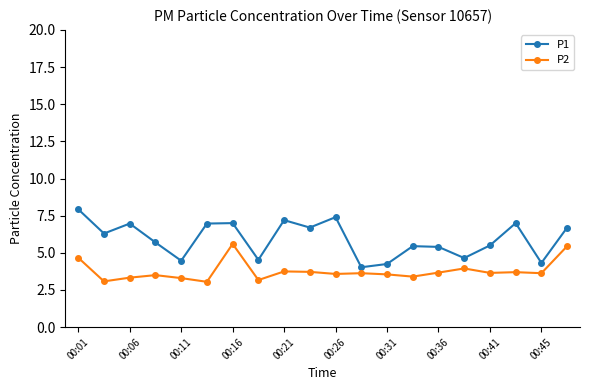

What is the difference between the maximum and minimum values in the P1 series?

3.9